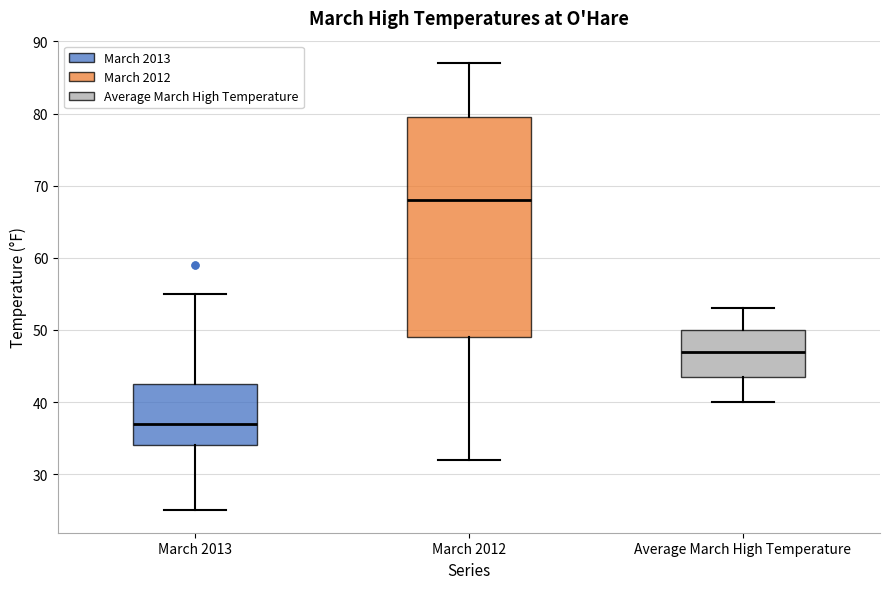

Reading left to right, transcribe this box plot: for each box, give where its median line is, the range the box spans, and where its two whiskers end, as read against the y-axis. The values are not printed on the chart, so give them approximately, as read against the axis.

March 2013: median 37, box 34 to 43, whiskers 25 to 55
March 2012: median 68, box 49 to 80, whiskers 32 to 87
Average March High Temperature: median 47, box 44 to 50, whiskers 40 to 53